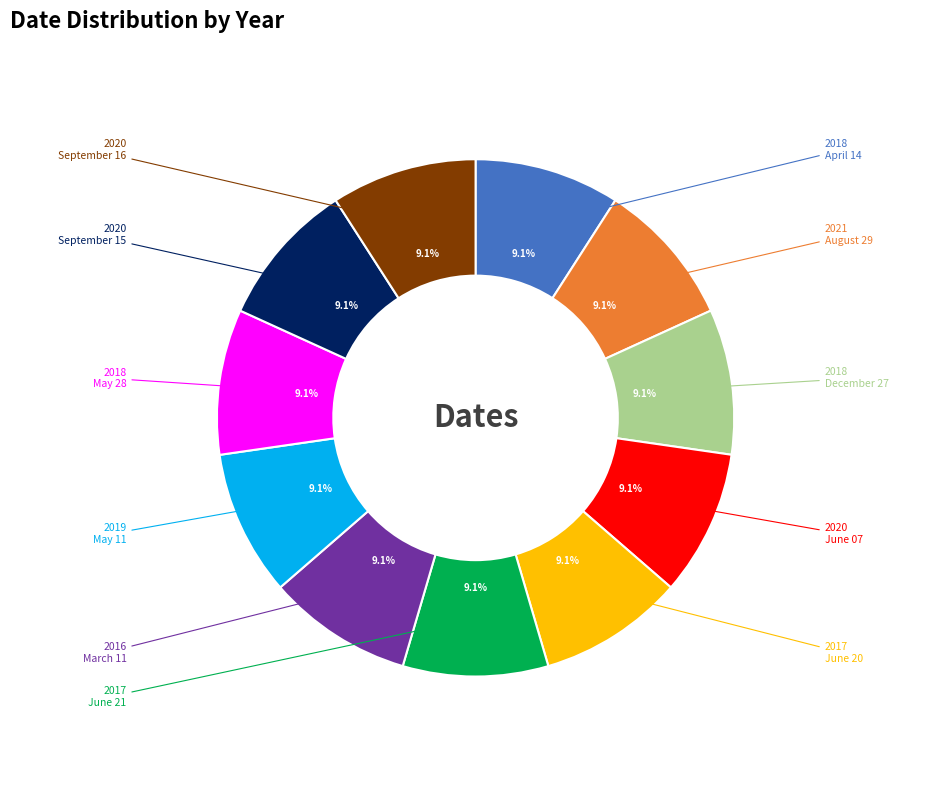

What is the ratio of the value at May 28 to the value at June 07?

1.0